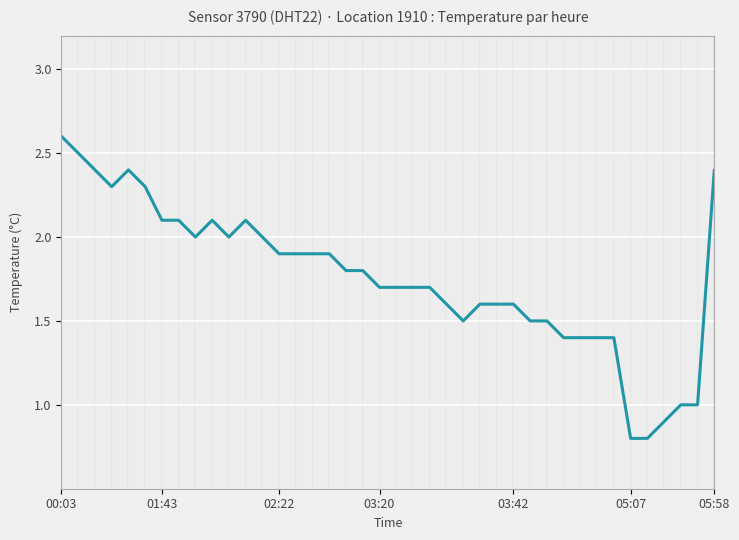

What is the minimum value shown in the chart?

0.8